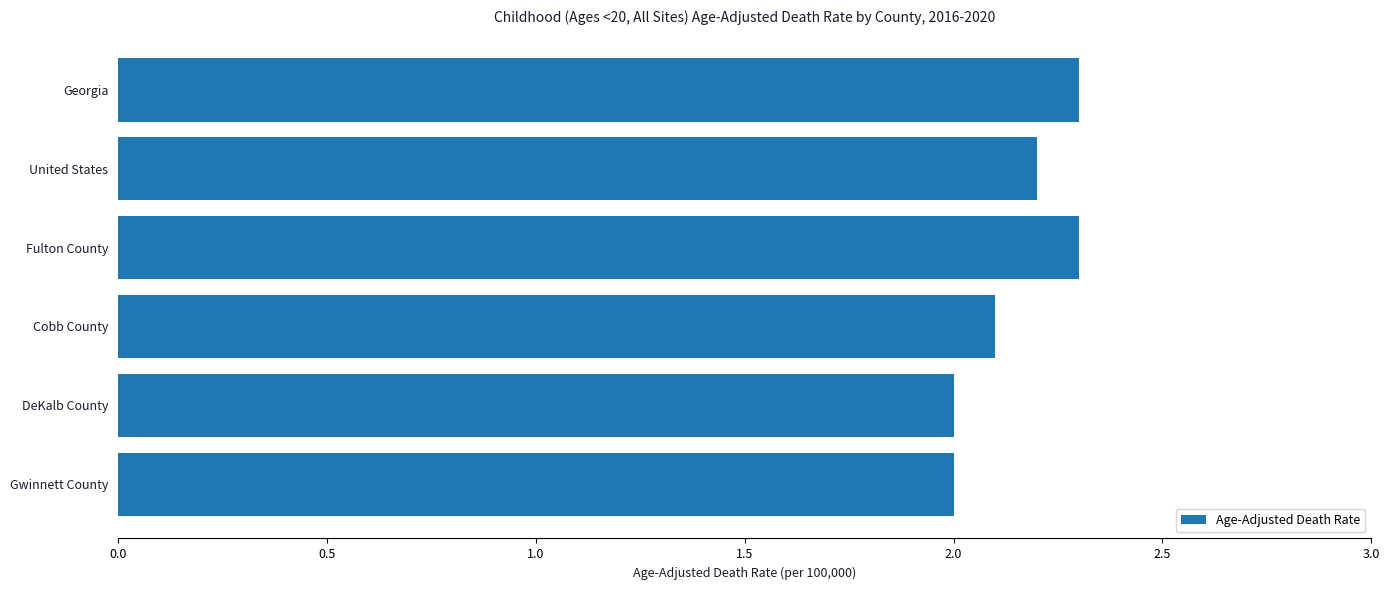

What is the label of the 1st bar from the bottom?

Gwinnett County